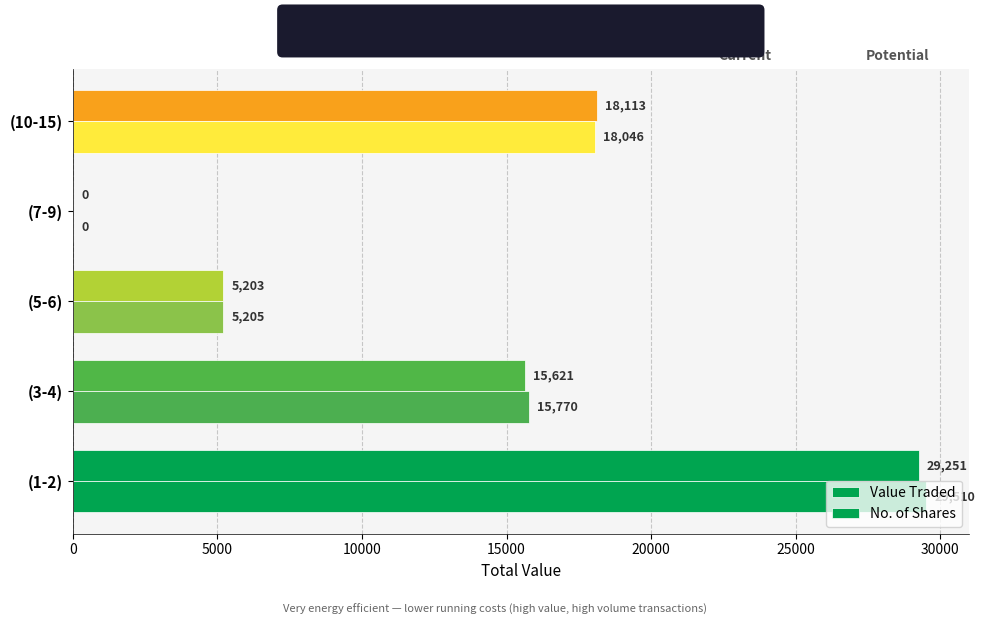

How many data points does each series have?

5